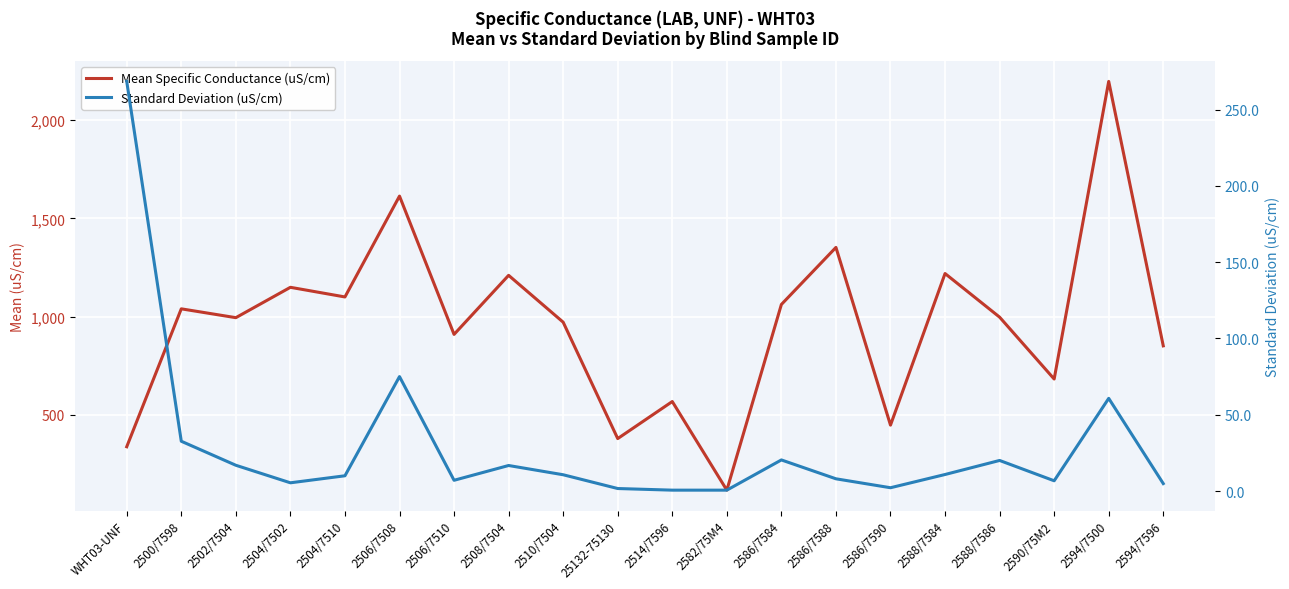

Which category has the lowest value in the Standard Deviation (uS/cm) series?

2514/7596